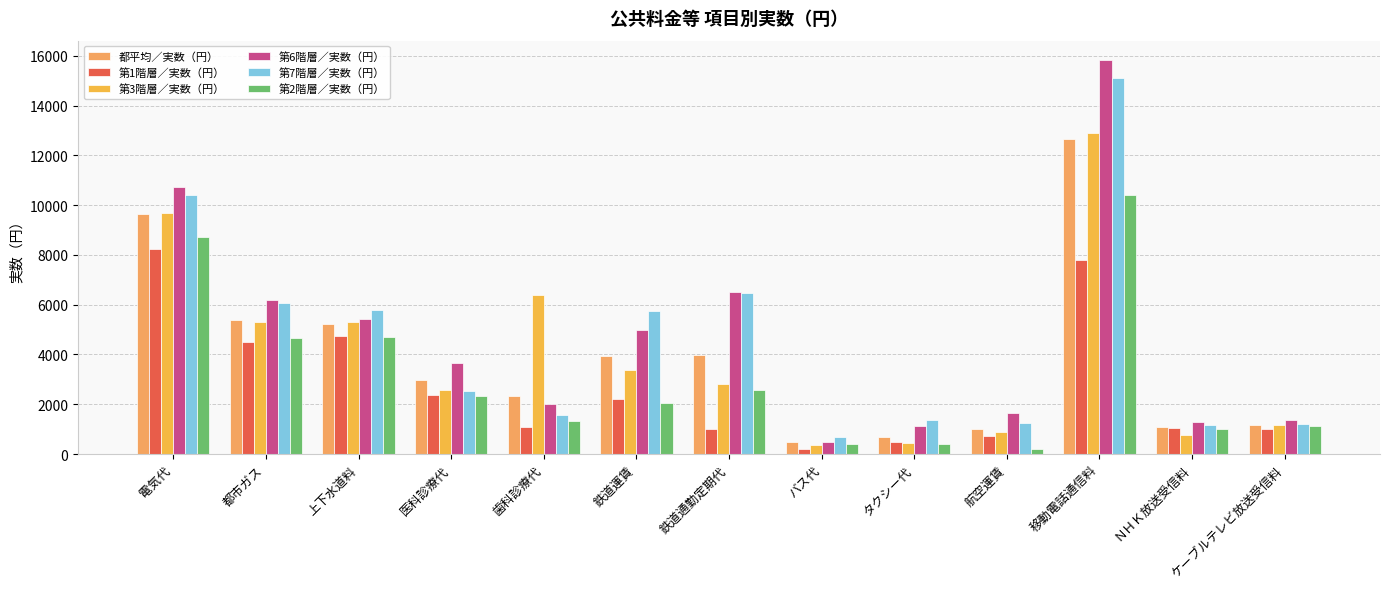

Reading left to right, list all the values displayed in this chart.

都平均／実数（円）: 電気代=9631	都市ガス=5403	上下水道料=5235	医科診療代=2983	歯科診療代=2344	鉄道運賃=3919	鉄道通勤定期代=3959	バス代=498	タクシー代=701	航空運賃=1022	移動電話通信料=12667	ＮＨＫ放送受信料=1068	ケーブルテレビ放送受信料=1165
第1階層／実数（円）: 電気代=8227	都市ガス=4493	上下水道料=4760	医科診療代=2356	歯科診療代=1070	鉄道運賃=2229	鉄道通勤定期代=998	バス代=204	タクシー代=483	航空運賃=712	移動電話通信料=7805	ＮＨＫ放送受信料=1046	ケーブルテレビ放送受信料=1011
第3階層／実数（円）: 電気代=9681	都市ガス=5323	上下水道料=5306	医科診療代=2580	歯科診療代=6395	鉄道運賃=3377	鉄道通勤定期代=2825	バス代=381	タクシー代=433	航空運賃=878	移動電話通信料=12914	ＮＨＫ放送受信料=774	ケーブルテレビ放送受信料=1149
第6階層／実数（円）: 電気代=10741	都市ガス=6199	上下水道料=5434	医科診療代=3649	歯科診療代=2020	鉄道運賃=4989	鉄道通勤定期代=6522	バス代=491	タクシー代=1111	航空運賃=1634	移動電話通信料=15816	ＮＨＫ放送受信料=1292	ケーブルテレビ放送受信料=1361
第7階層／実数（円）: 電気代=10425	都市ガス=6066	上下水道料=5771	医科診療代=2516	歯科診療代=1570	鉄道運賃=5757	鉄道通勤定期代=6458	バス代=678	タクシー代=1374	航空運賃=1258	移動電話通信料=15098	ＮＨＫ放送受信料=1167	ケーブルテレビ放送受信料=1216
第2階層／実数（円）: 電気代=8730	都市ガス=4677	上下水道料=4713	医科診療代=2312	歯科診療代=1310	鉄道運賃=2061	鉄道通勤定期代=2575	バス代=392	タクシー代=393	航空運賃=221	移動電話通信料=10425	ＮＨＫ放送受信料=1023	ケーブルテレビ放送受信料=1140